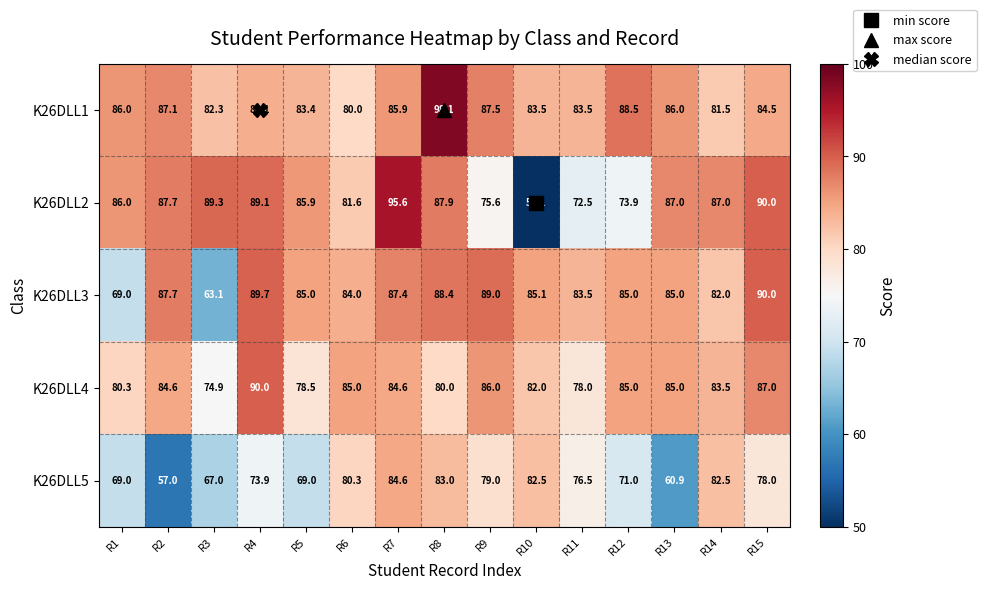

Where does the K26DLL4 series first go above 84?

R2